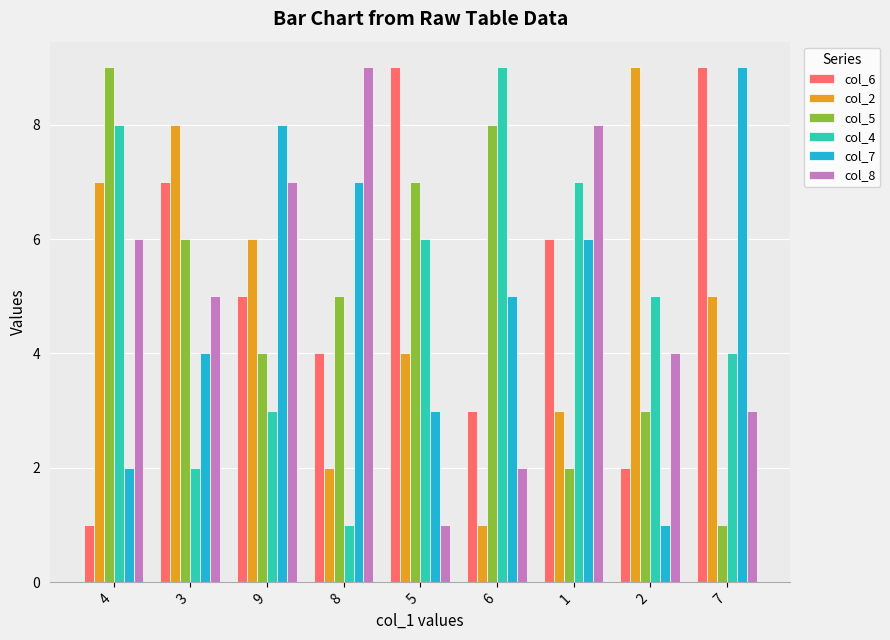

Rank the categories by col_4 value from highest to lowest.

6, 4, 1, 5, 2, 7, 9, 3, 8